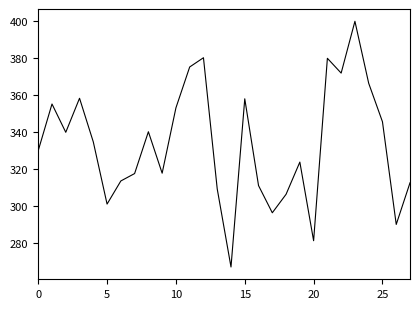

What is the minimum value shown in the chart?

267.2